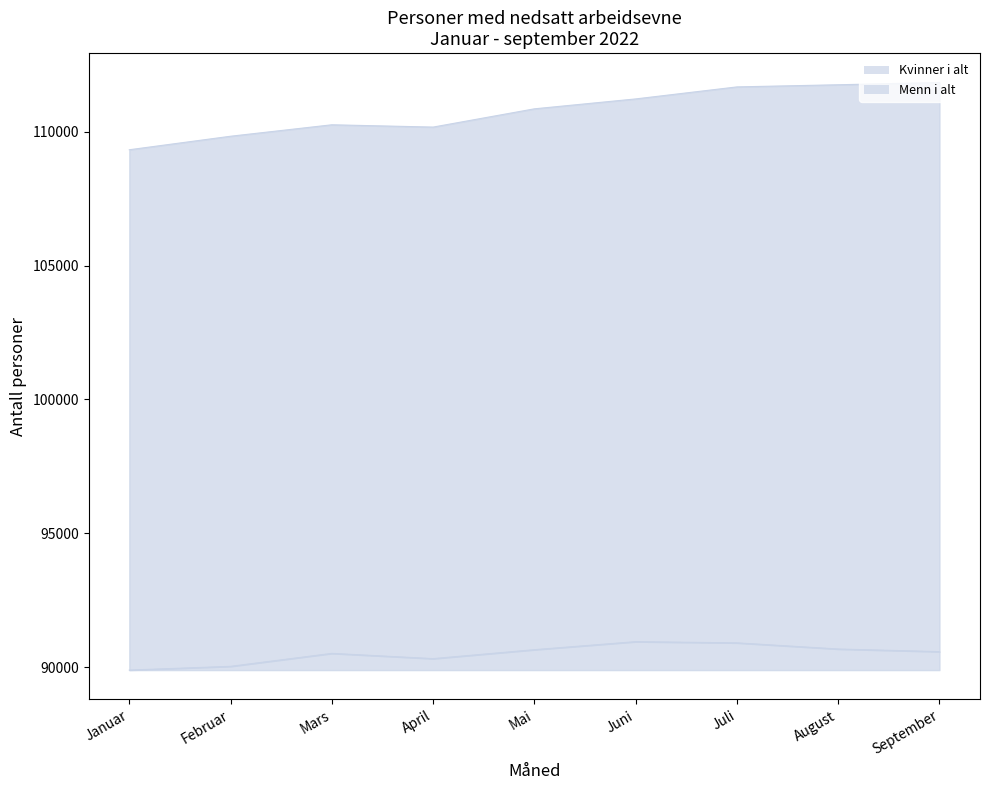

Reading right to left, transcribe all the data shown in this chart.

Kvinner i alt: 111840	111756	111676	111227	110857	110175	110261	109833	109328
Menn i alt: 90579	90677	90907	90952	90652	90318	90514	90030	89890